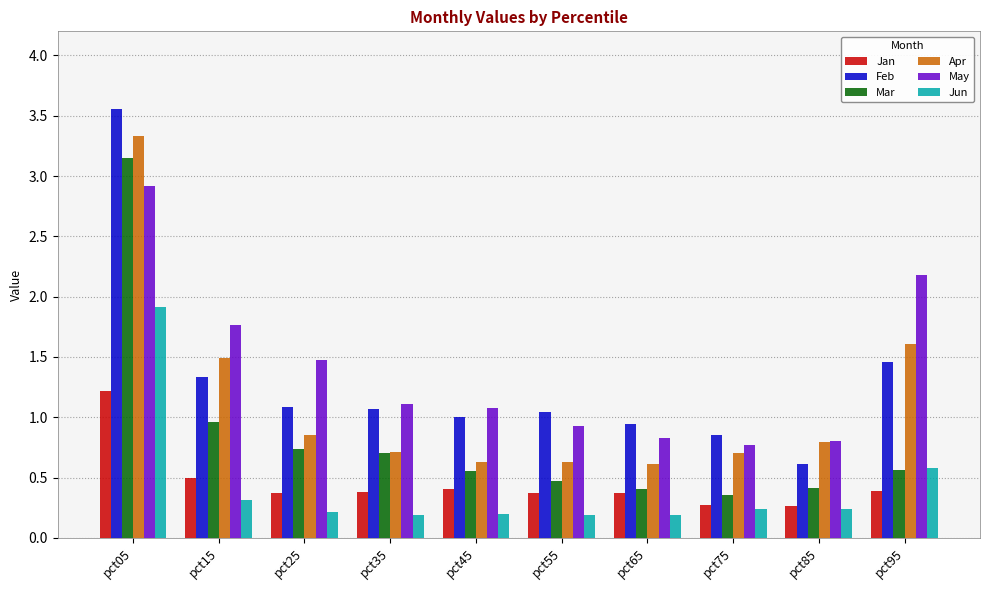

What is the difference between the highest and lowest values at pct25?

1.3